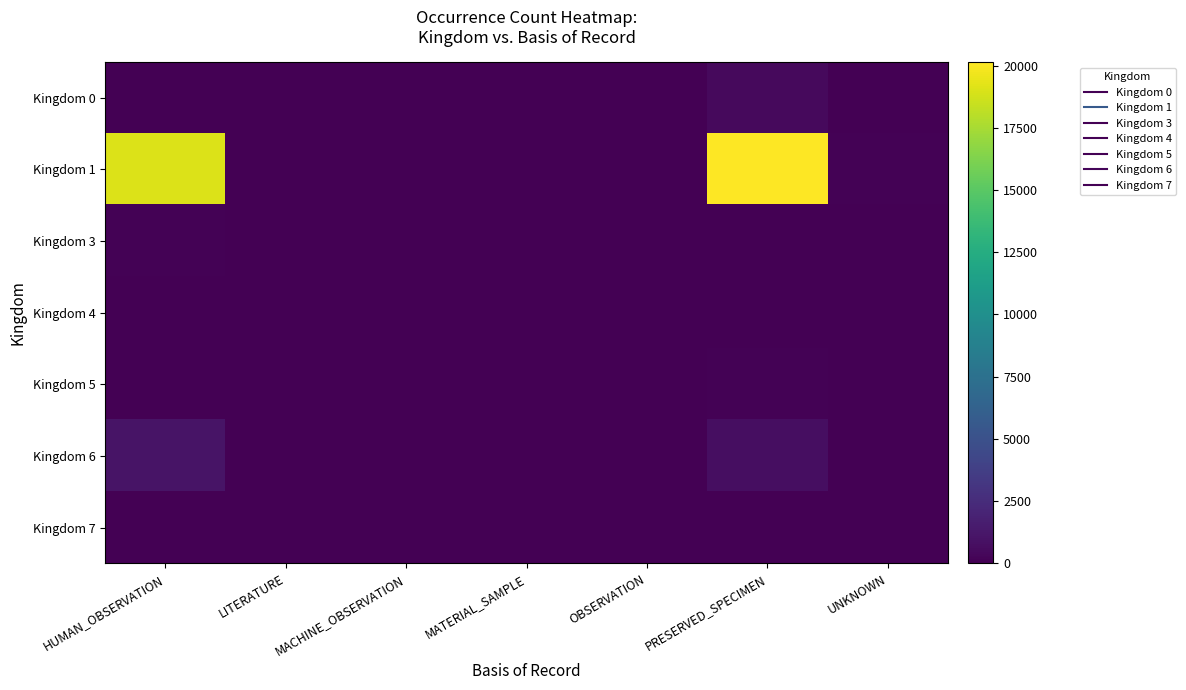

Reading right to left, what are all the values shown in this chart?

Kingdom 0: UNKNOWN=0	PRESERVED_SPECIMEN=510	OBSERVATION=0	MATERIAL_SAMPLE=0	MACHINE_OBSERVATION=0	LITERATURE=0	HUMAN_OBSERVATION=0
Kingdom 1: UNKNOWN=144	PRESERVED_SPECIMEN=20142	OBSERVATION=12	MATERIAL_SAMPLE=0	MACHINE_OBSERVATION=6	LITERATURE=8	HUMAN_OBSERVATION=19087
Kingdom 3: UNKNOWN=0	PRESERVED_SPECIMEN=0	OBSERVATION=0	MATERIAL_SAMPLE=0	MACHINE_OBSERVATION=0	LITERATURE=0	HUMAN_OBSERVATION=90
Kingdom 4: UNKNOWN=0	PRESERVED_SPECIMEN=1	OBSERVATION=0	MATERIAL_SAMPLE=0	MACHINE_OBSERVATION=0	LITERATURE=0	HUMAN_OBSERVATION=71
Kingdom 5: UNKNOWN=0	PRESERVED_SPECIMEN=136	OBSERVATION=0	MATERIAL_SAMPLE=0	MACHINE_OBSERVATION=0	LITERATURE=0	HUMAN_OBSERVATION=0
Kingdom 6: UNKNOWN=6	PRESERVED_SPECIMEN=781	OBSERVATION=0	MATERIAL_SAMPLE=4	MACHINE_OBSERVATION=0	LITERATURE=0	HUMAN_OBSERVATION=1048
Kingdom 7: UNKNOWN=0	PRESERVED_SPECIMEN=0	OBSERVATION=0	MATERIAL_SAMPLE=1	MACHINE_OBSERVATION=0	LITERATURE=0	HUMAN_OBSERVATION=0